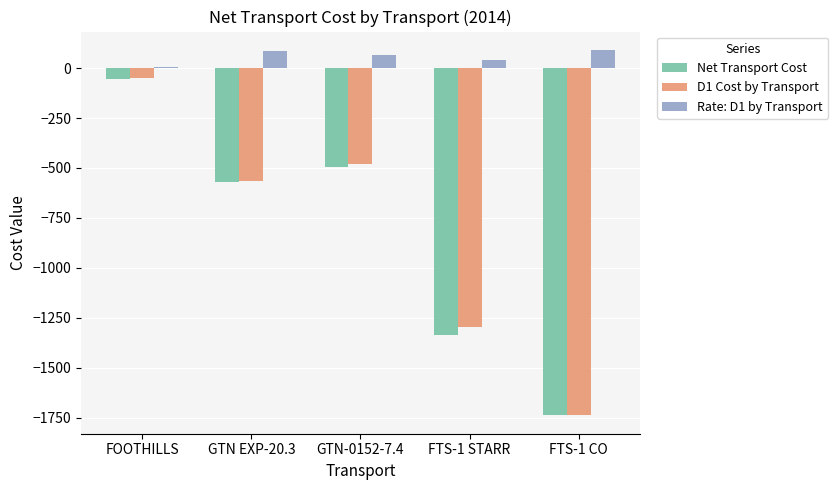

The D1 Cost by Transport series shows -563.4 at GTN EXP-20.3. True or false?

True